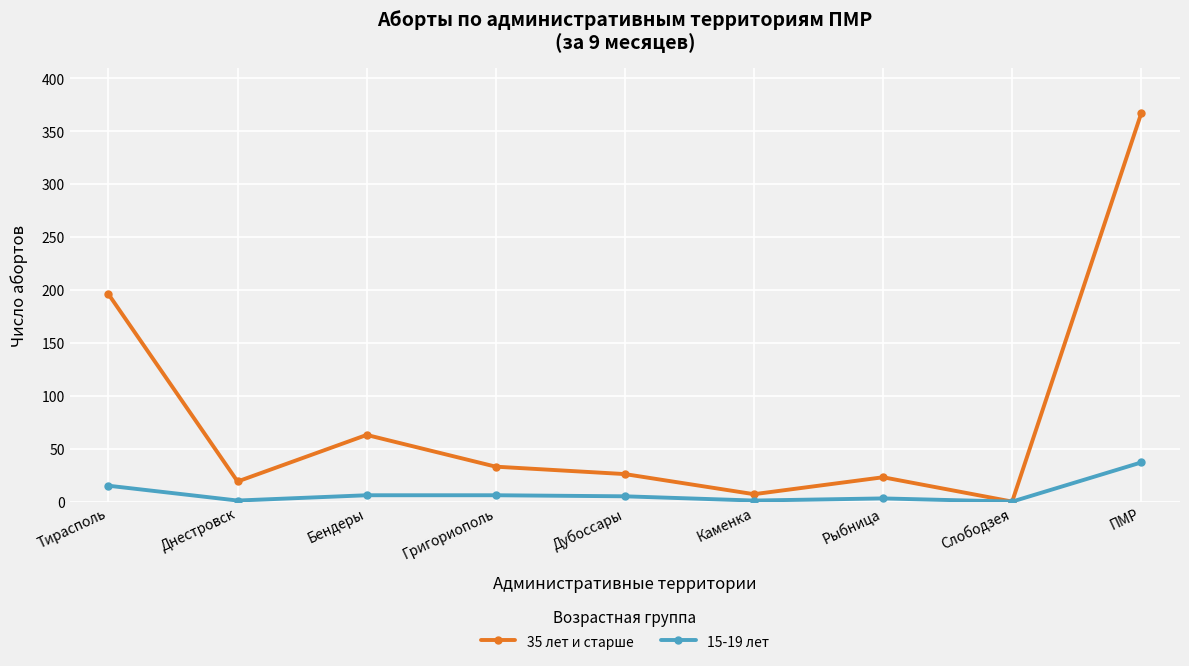

At which category does 35 лет и старше reach its first local valley?

Днестровск